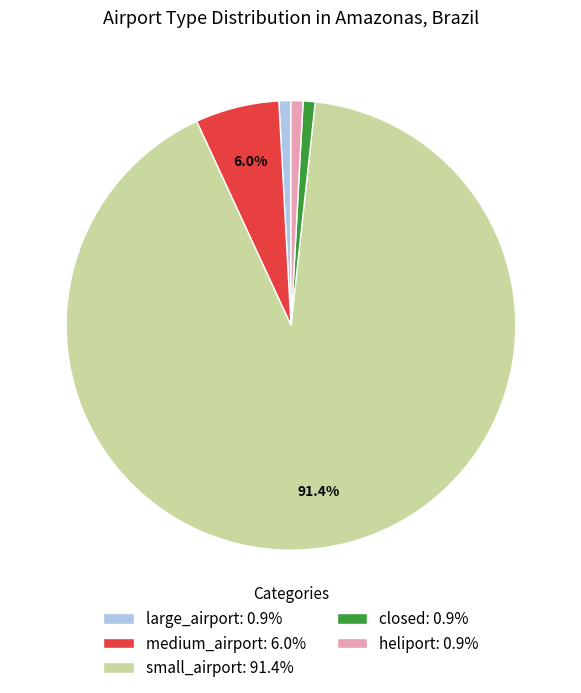

To the nearest percent, what is the average slice percentage?

20%